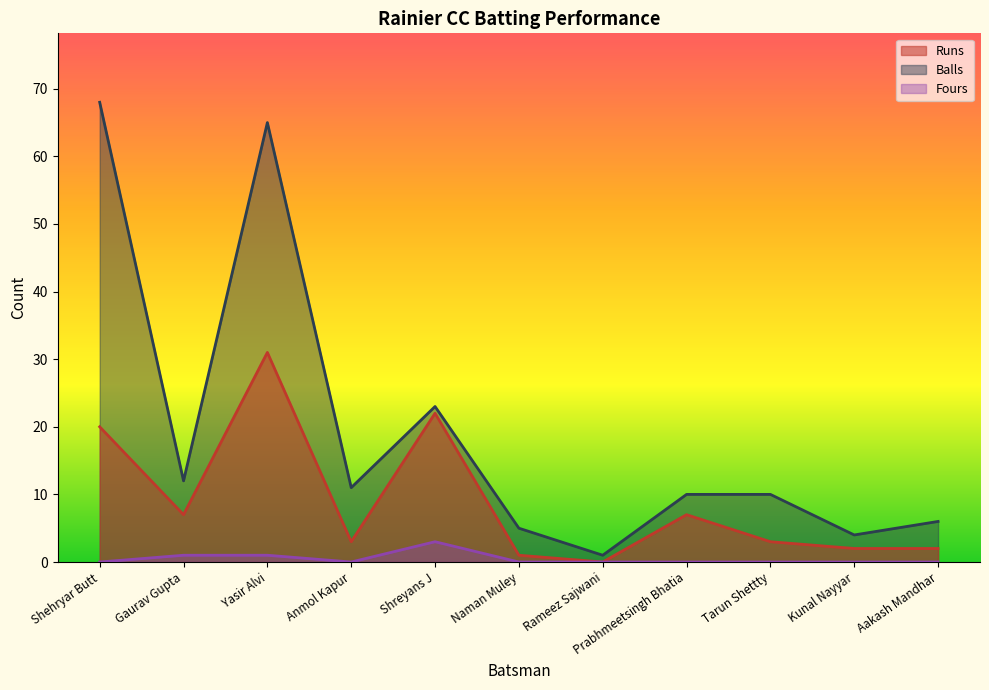

At which label does Runs first exceed 3?

Shehryar Butt